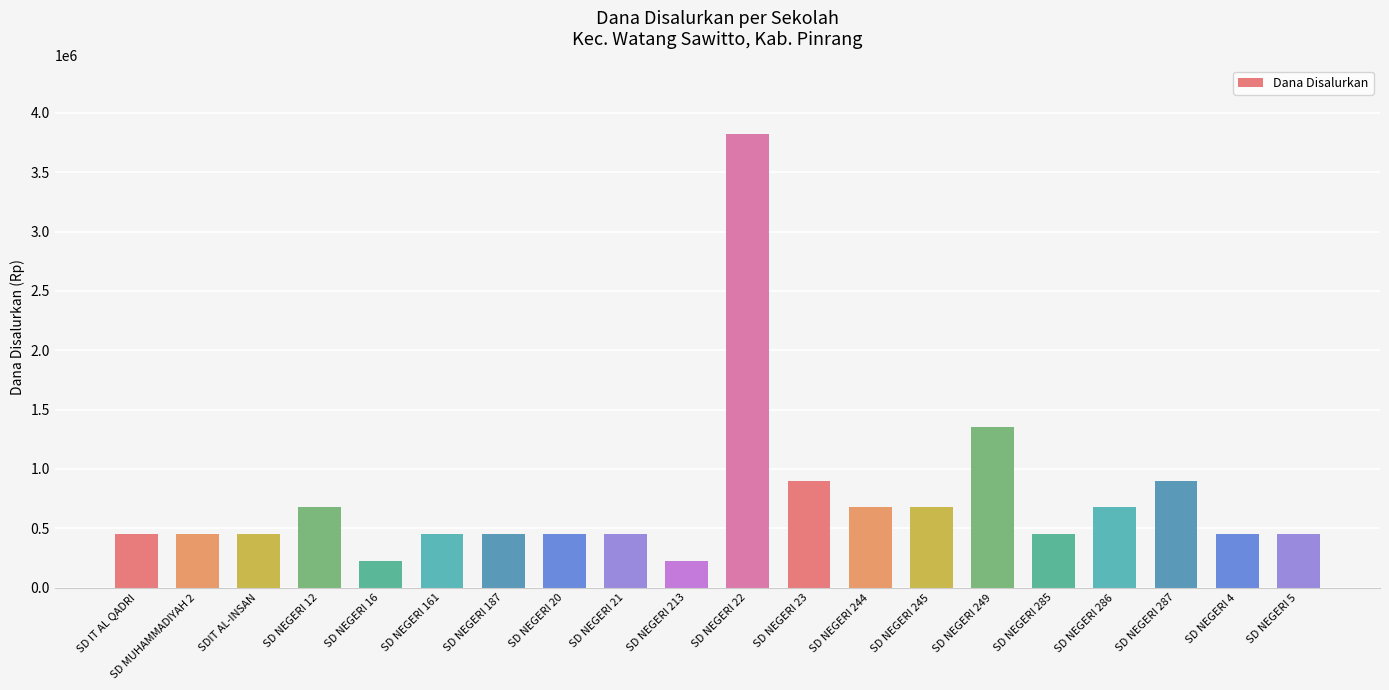

What is the sum of all values?

14625000